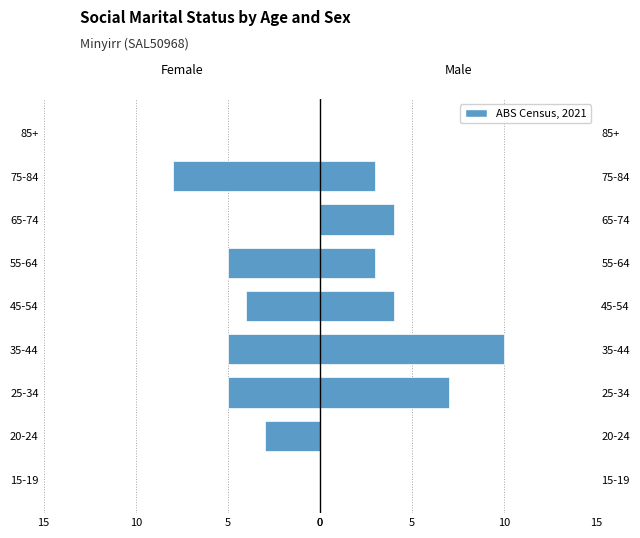

Is it true that Females equals -4 at 15-19?

False